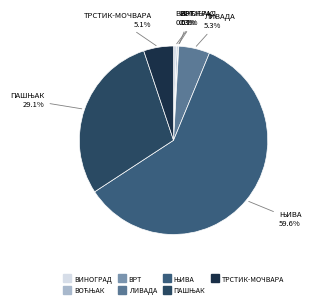

Which has a higher value, ВИНОГРАД or ТРСТИК-МОЧВАРА?

ТРСТИК-МОЧВАРА